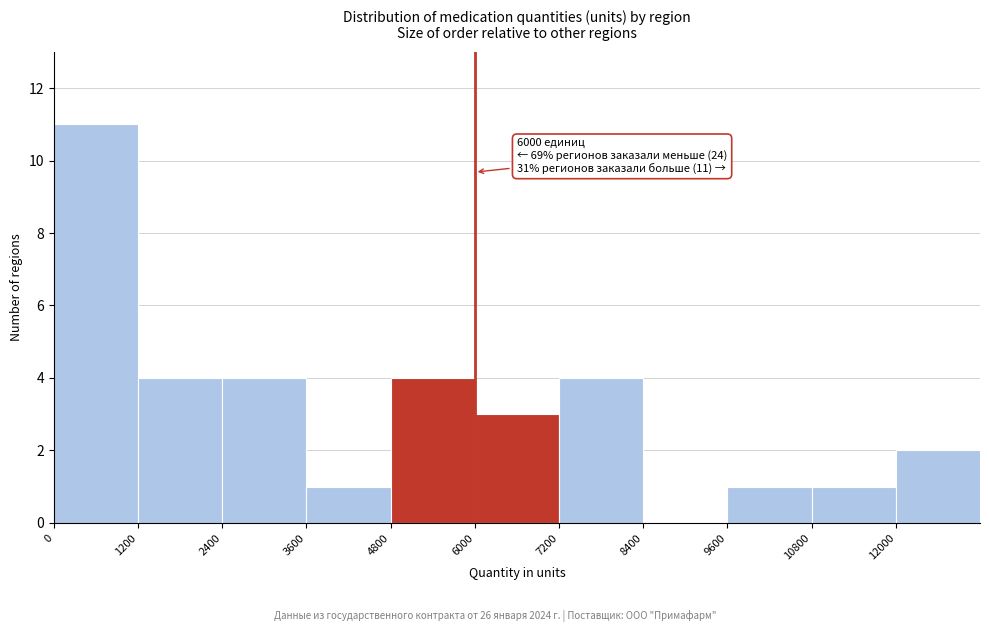

Over which range of the x-axis is the bar tallest?

0 to 1200